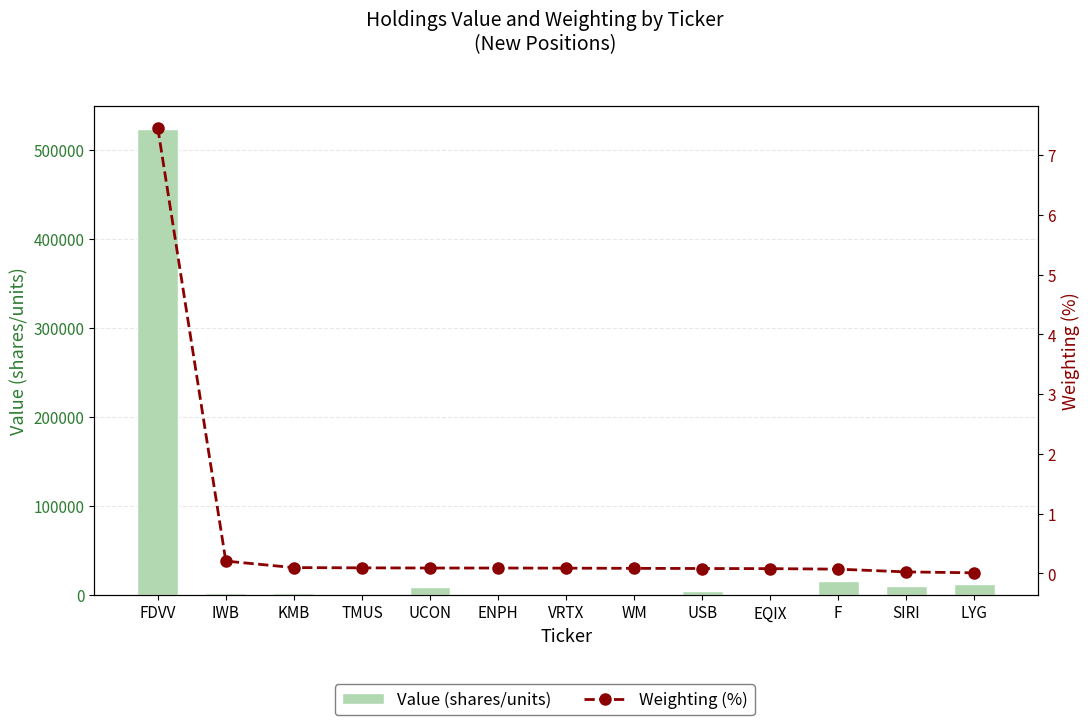

What is the sum of the Value (shares/units) values at UCON and TMUS?

11021.0